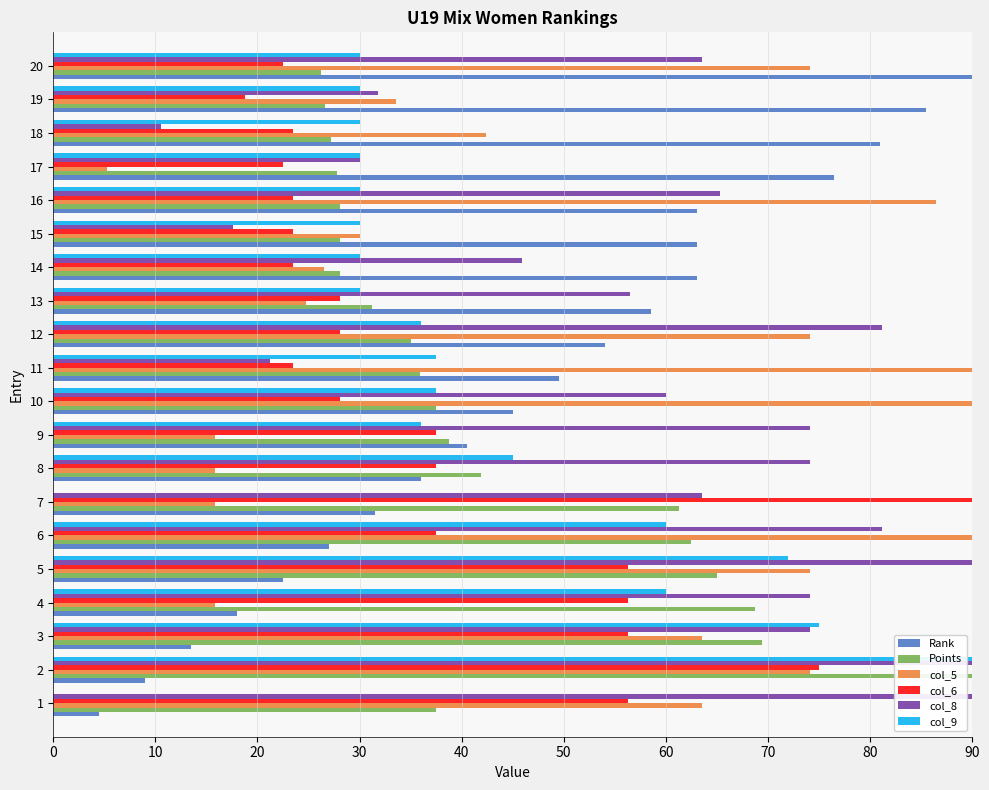

What are all the series names shown in the legend?

Rank, Points, col_5, col_6, col_8, col_9